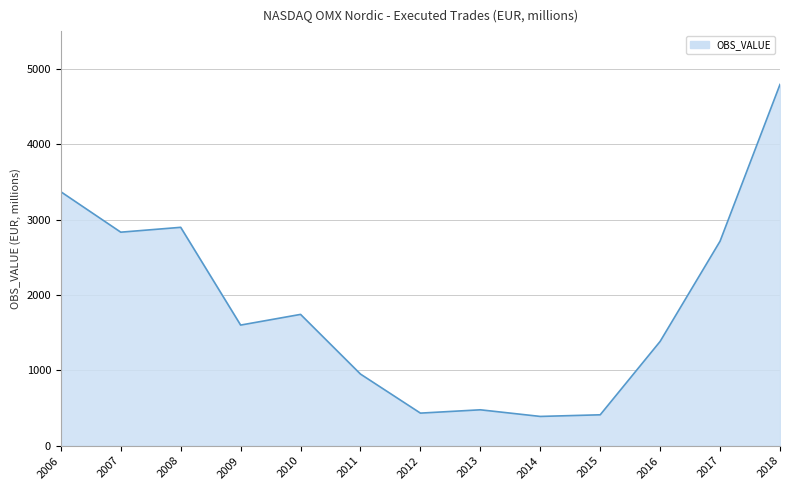

What is the difference between the second highest and second lowest values?

2960.7